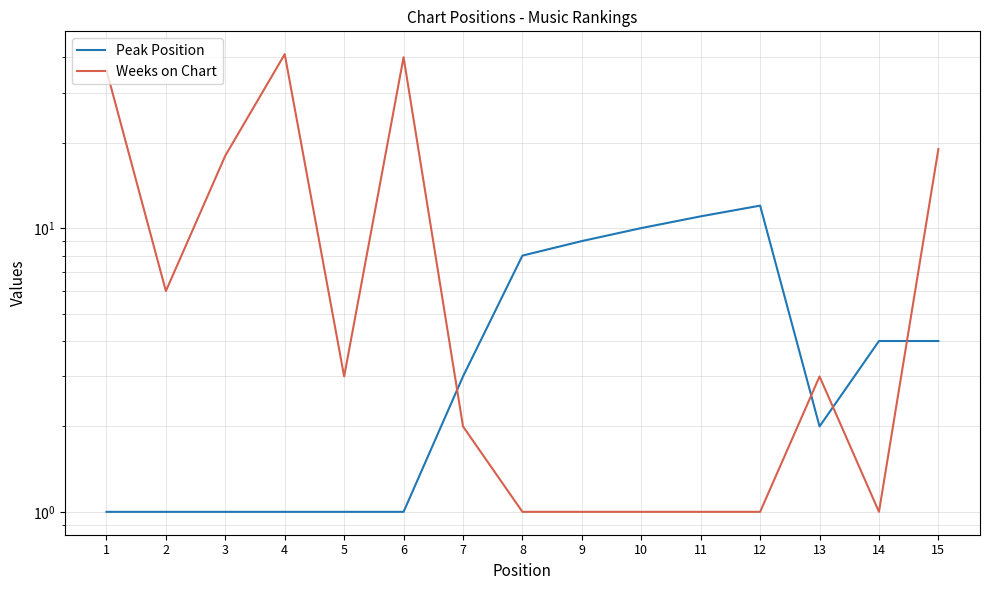

Reading left to right, what are all the values shown in this chart?

Peak Position: 1=1	2=1	3=1	4=1	5=1	6=1	7=3	8=8	9=9	10=10	11=11	12=12	13=2	14=4	15=4
Weeks on Chart: 1=36	2=6	3=18	4=41	5=3	6=40	7=2	8=1	9=1	10=1	11=1	12=1	13=3	14=1	15=19